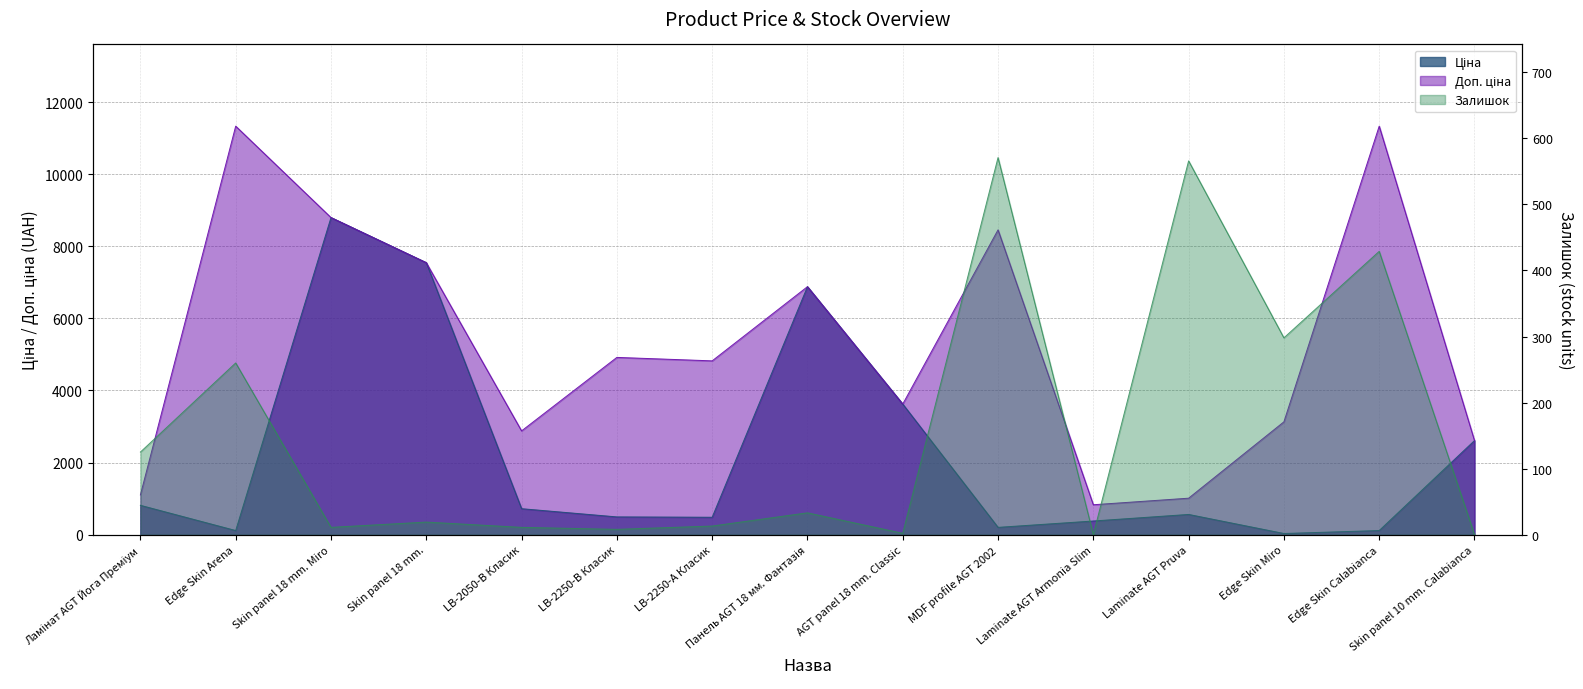

Which series changed the most between LB-2250-А Класик and Laminate AGT Pruva?

Доп. ціна